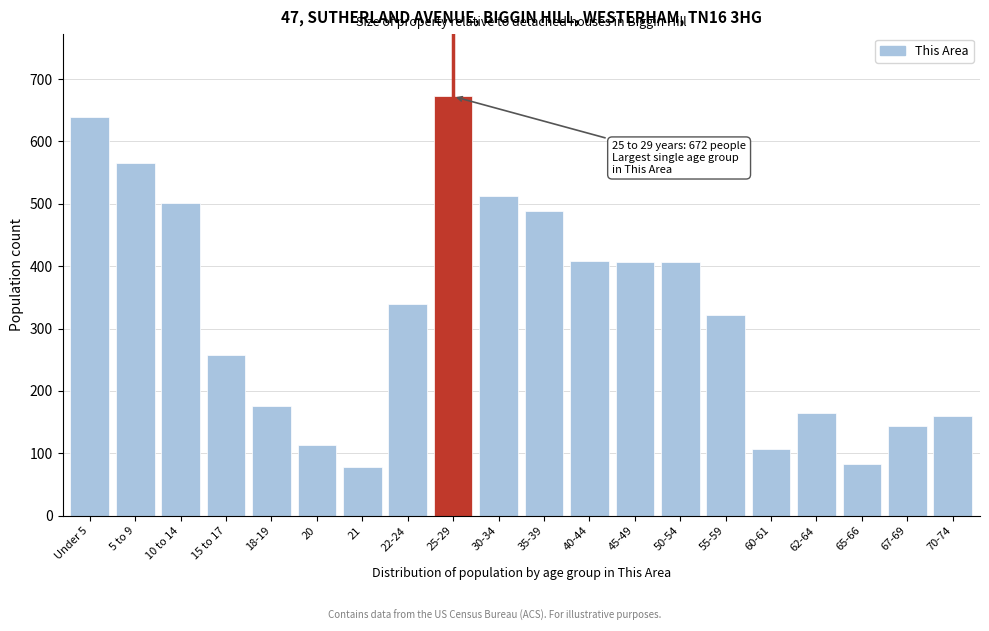

What is the label of the 19th bar from the left?

67-69